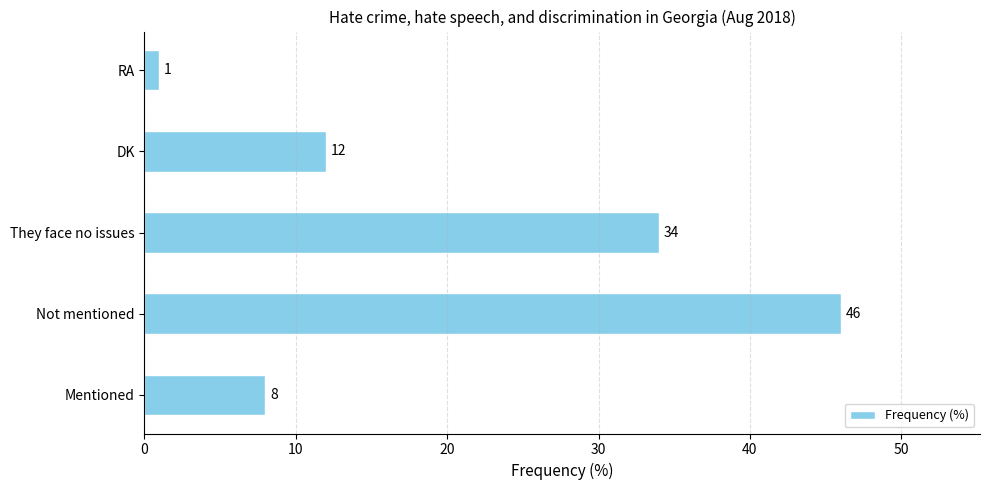

What is the minimum value shown in the chart?

1